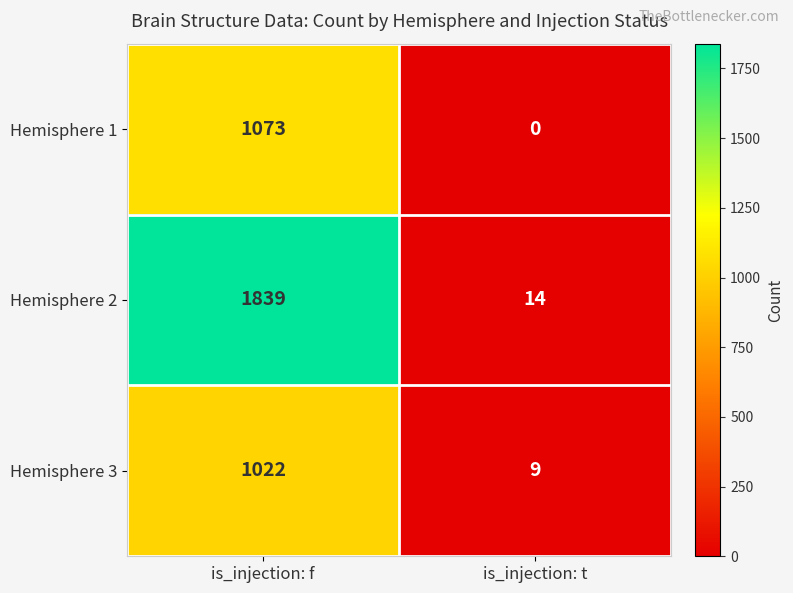

List the series in order of their peak value, lowest first.

Hemisphere 3, Hemisphere 1, Hemisphere 2